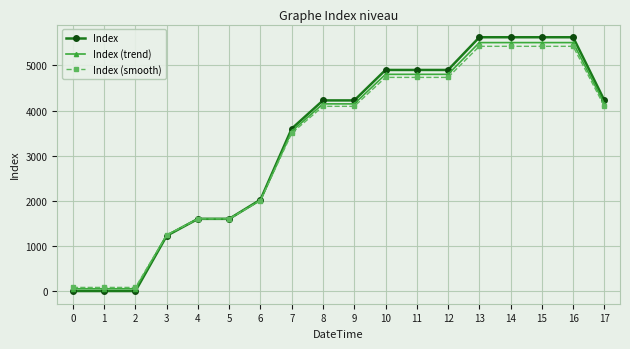

What is the total value across all series at 3?

3707.0